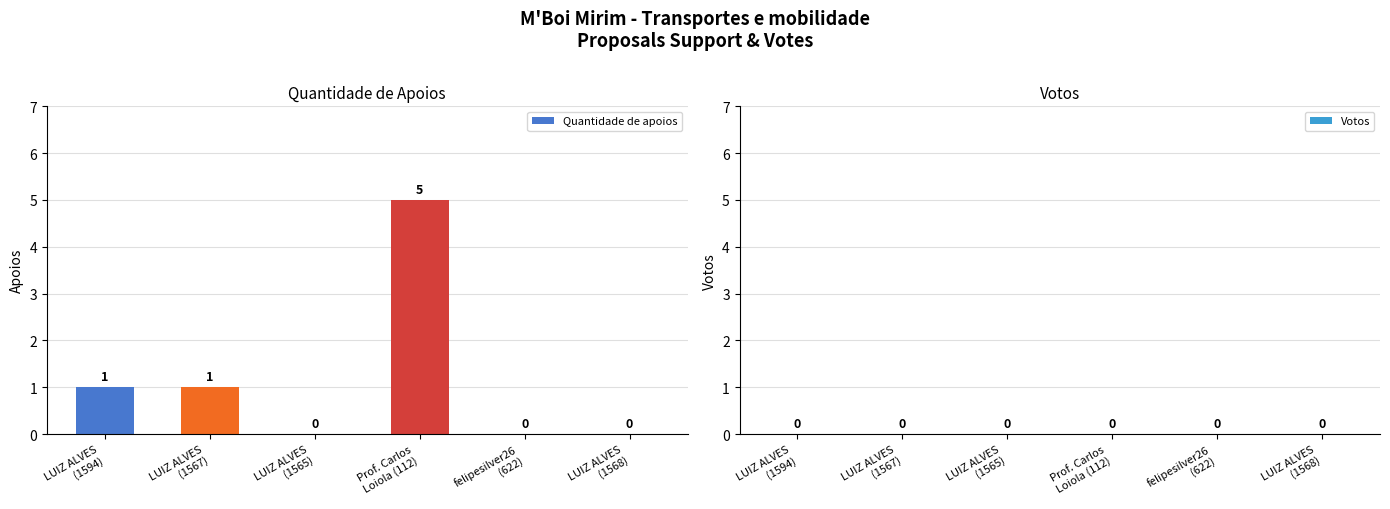

What is the sum of all values?

7